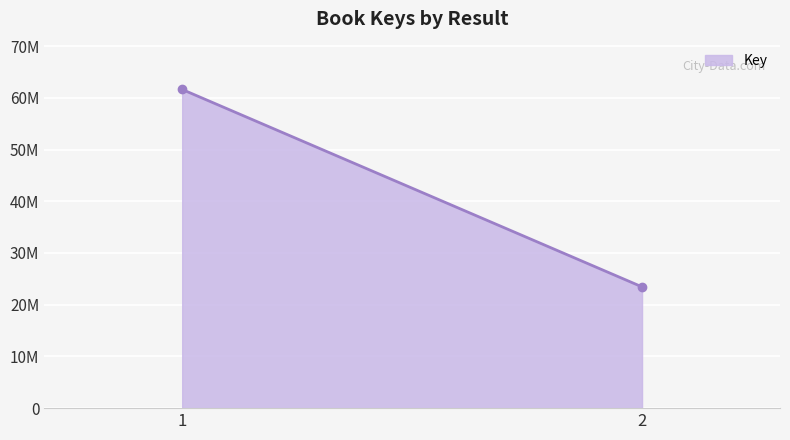

What is the value of the 1st point from the left?

61619240